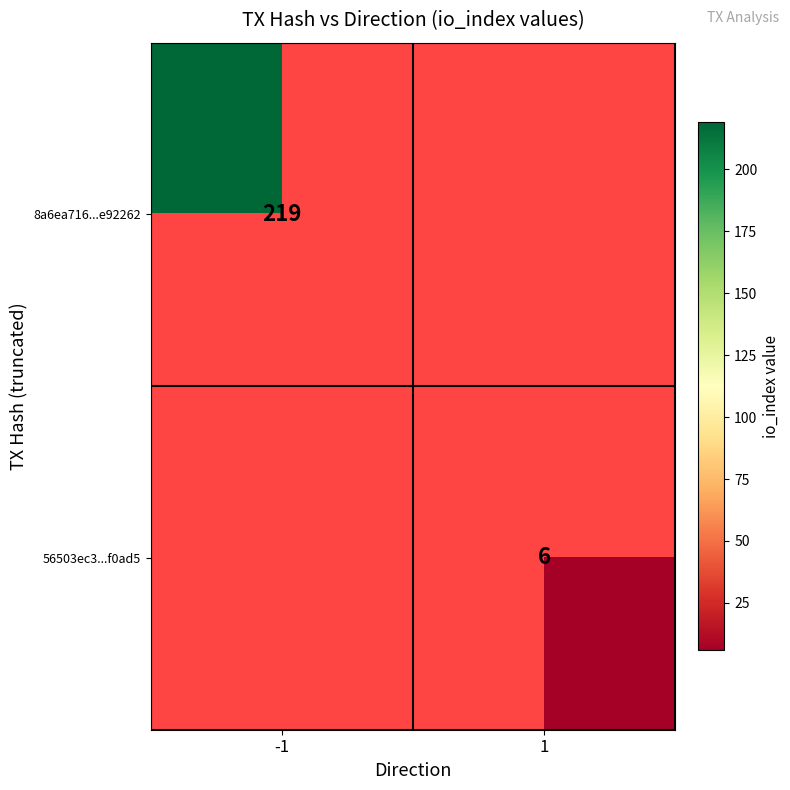

Is the value of 8a6ea716...e92262 at -1 greater than the value of 56503ec3...f0ad5 at 1?

Yes